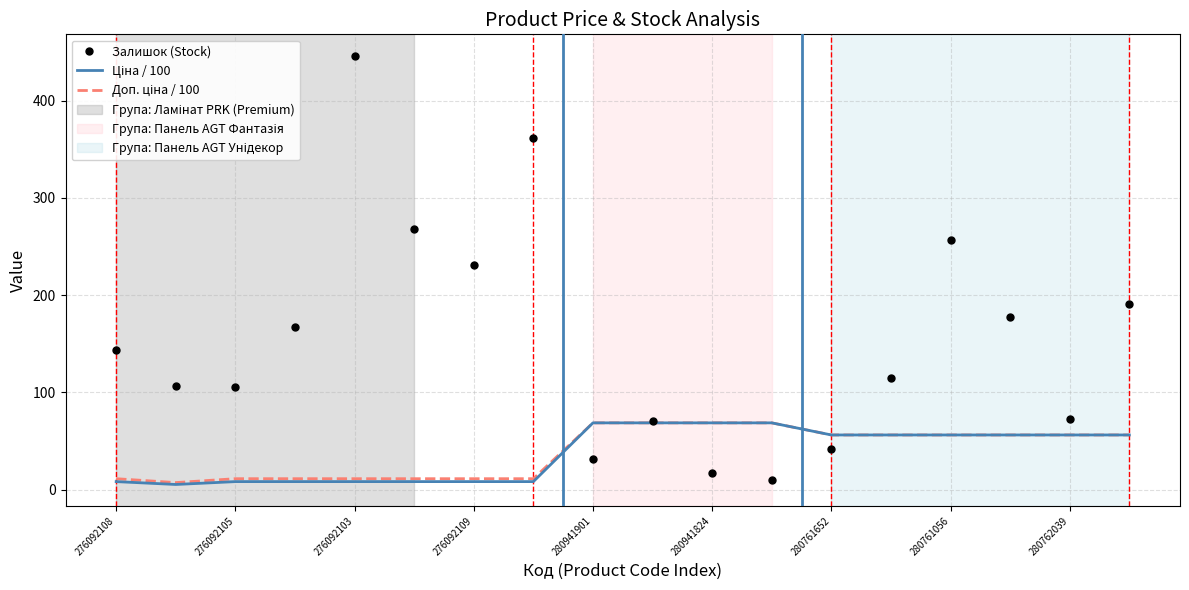

Which series has the largest range (max minus min)?

Залишок (Stock)